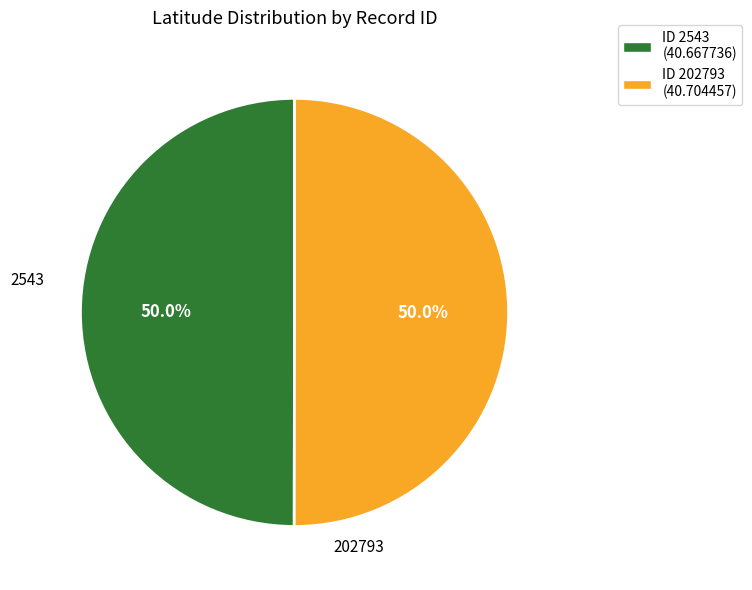

Is the sum of 202793 and 2543 greater than half?

Yes